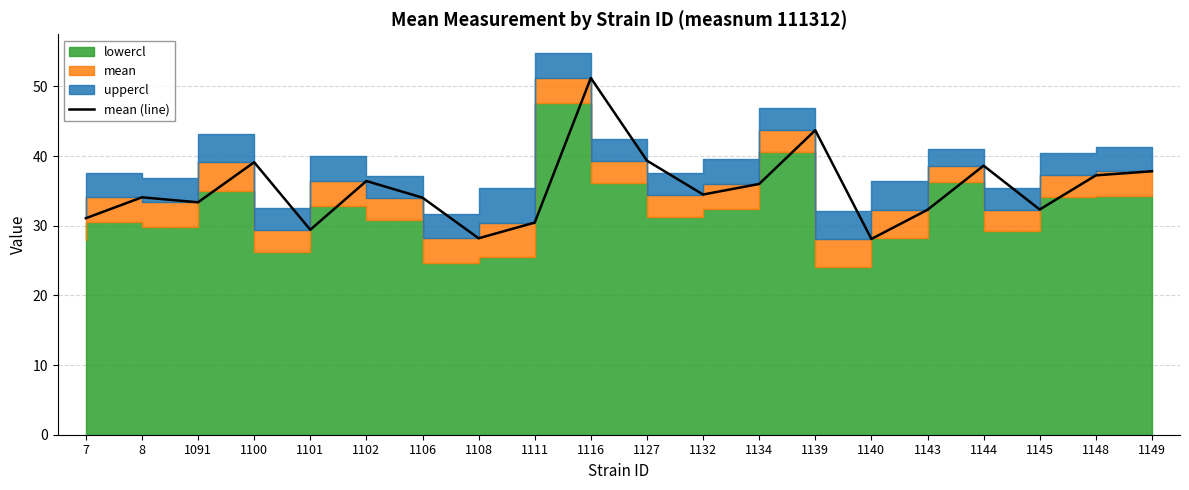

Reading left to right, extract all data points from this chart.

31.1	34.1	33.4	39.1	29.4	36.4	34.0	28.2	30.4	51.2	39.3	34.5	36.0	43.7	28.1	32.3	38.6	32.3	37.2	37.8